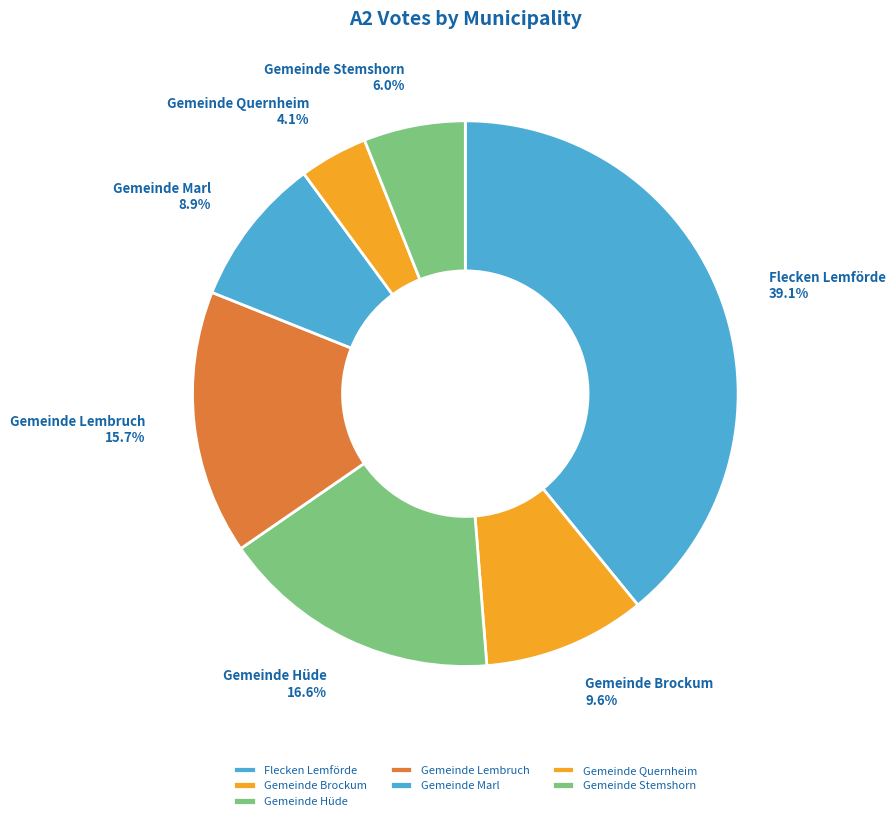

Does any single category account for the majority?

No